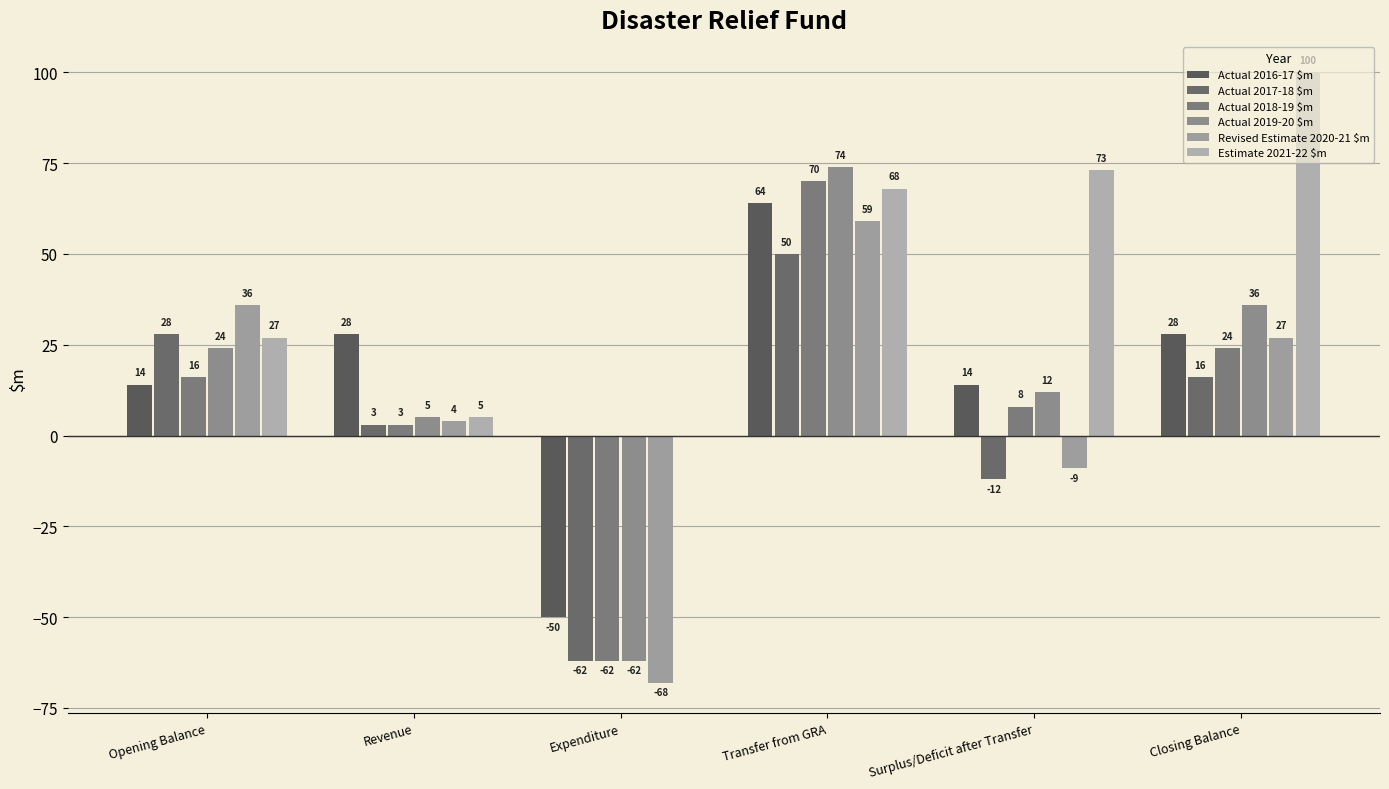

What are all the series names shown in the legend?

Actual 2016-17 $m, Actual 2017-18 $m, Actual 2018-19 $m, Actual 2019-20 $m, Revised Estimate 2020-21 $m, Estimate 2021-22 $m